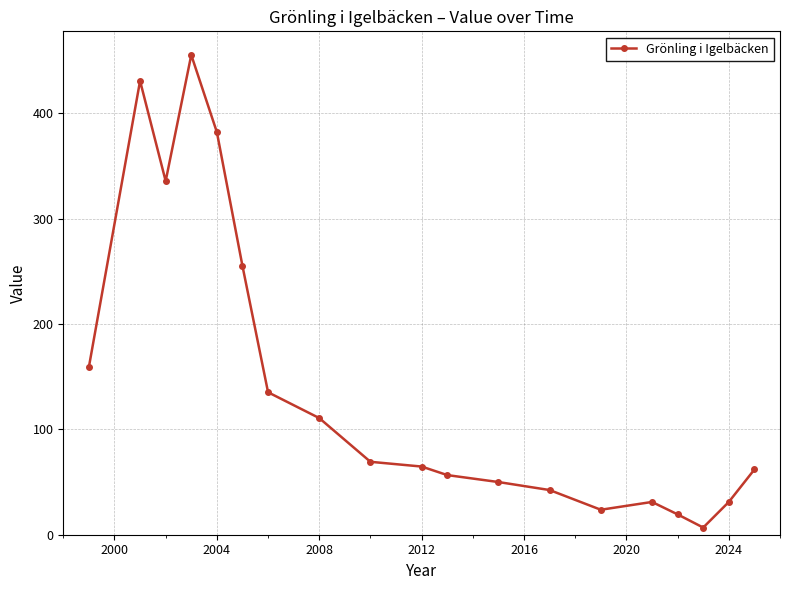

What is the minimum value shown in the chart?

6.8